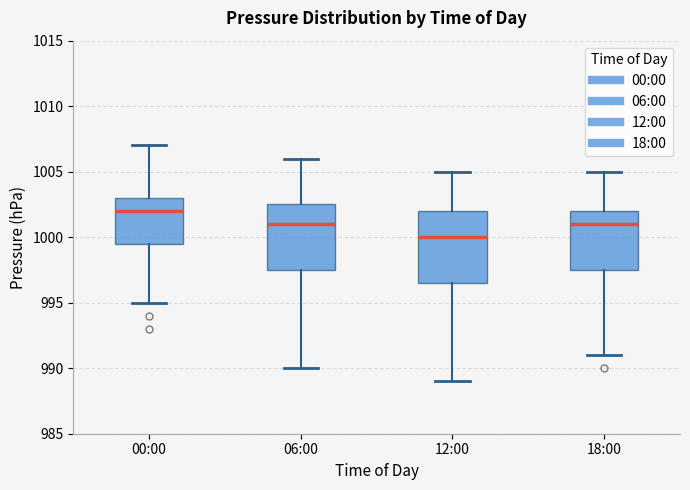

Reading left to right, transcribe this box plot: for each box, give where its median line is, the range the box spans, and where its two whiskers end, as read against the y-axis. The values are not printed on the chart, so give them approximately, as read against the axis.

00:00: median 1002.0, box 999.5 to 1003.0, whiskers 995.0 to 1007.0
06:00: median 1001.0, box 997.5 to 1002.5, whiskers 990.0 to 1006.0
12:00: median 1000.0, box 996.5 to 1002.0, whiskers 989.0 to 1005.0
18:00: median 1001.0, box 997.5 to 1002.0, whiskers 991.0 to 1005.0